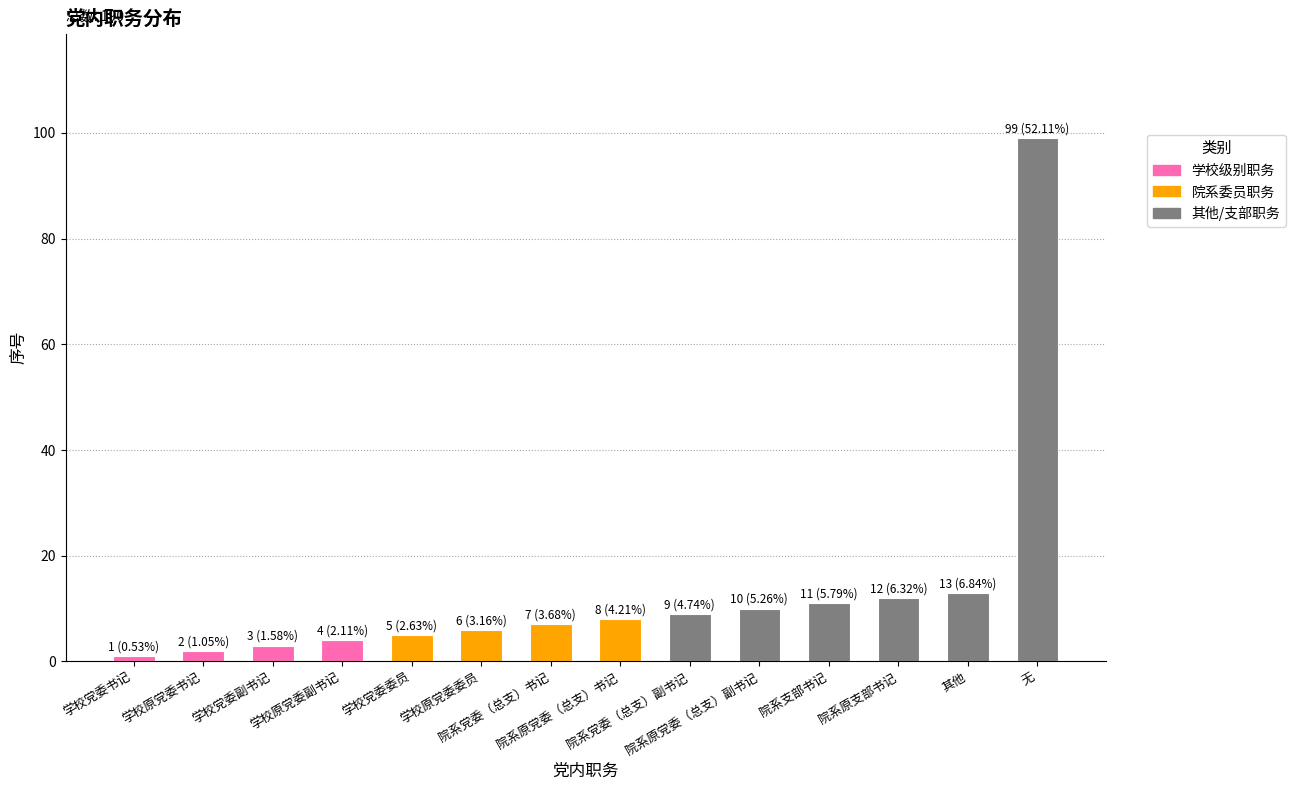

What is the value of the 13th bar from the left?

13